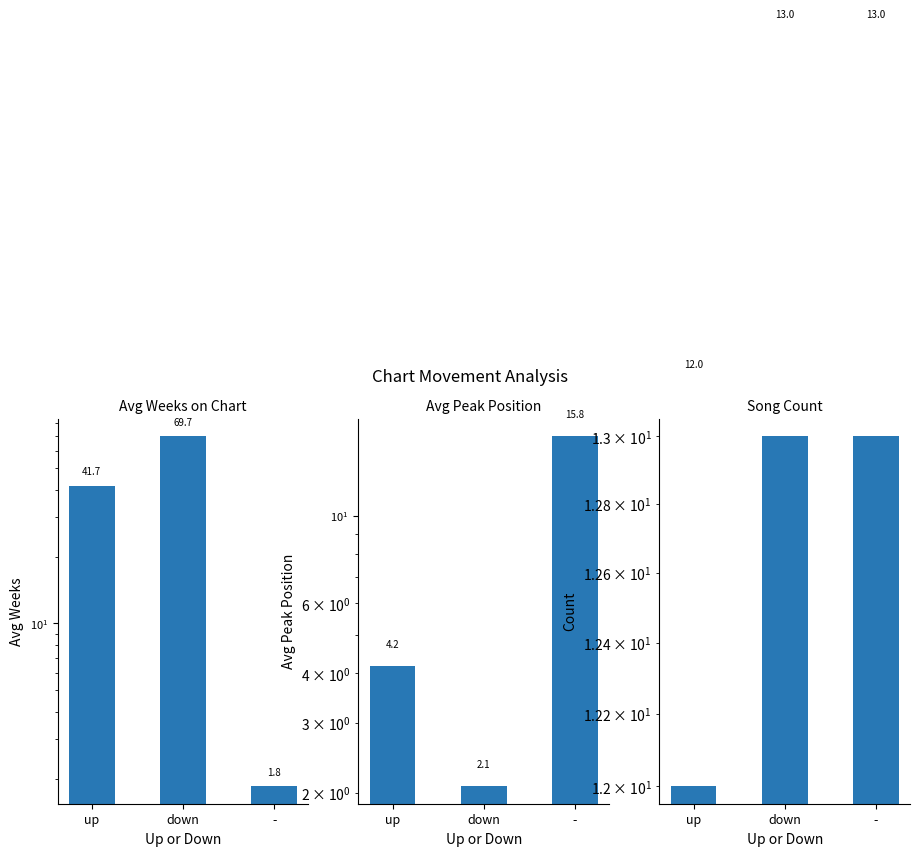

What is the highest value of the Avg Peak Position series?

15.8